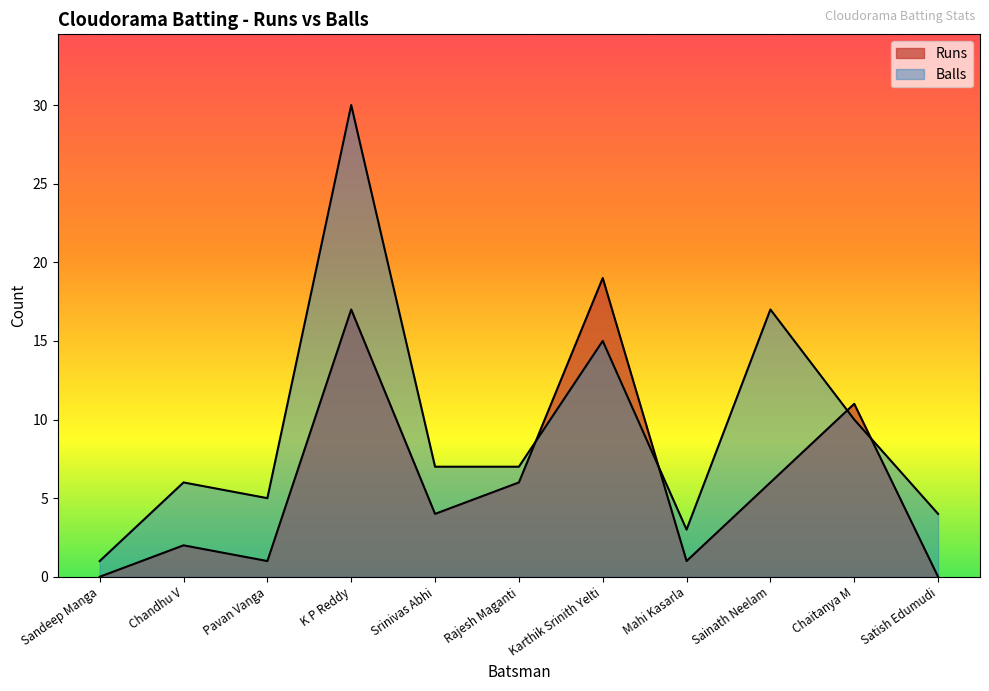

At Mahi Kasarla, list the series in order from smallest to largest.

Runs, Balls